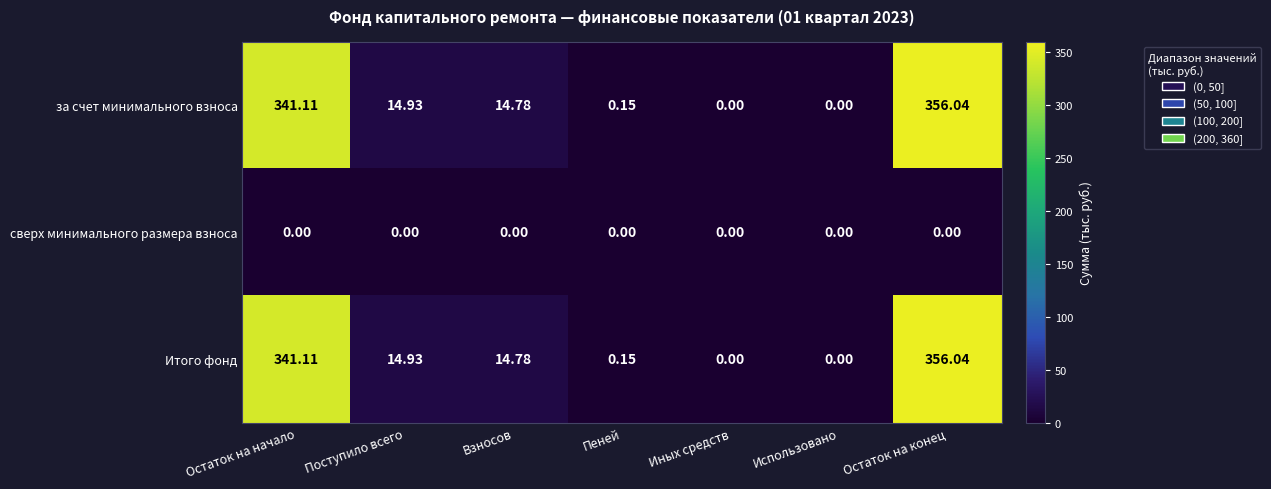

At which category does the chart reach its peak across all series?

Остаток на конец